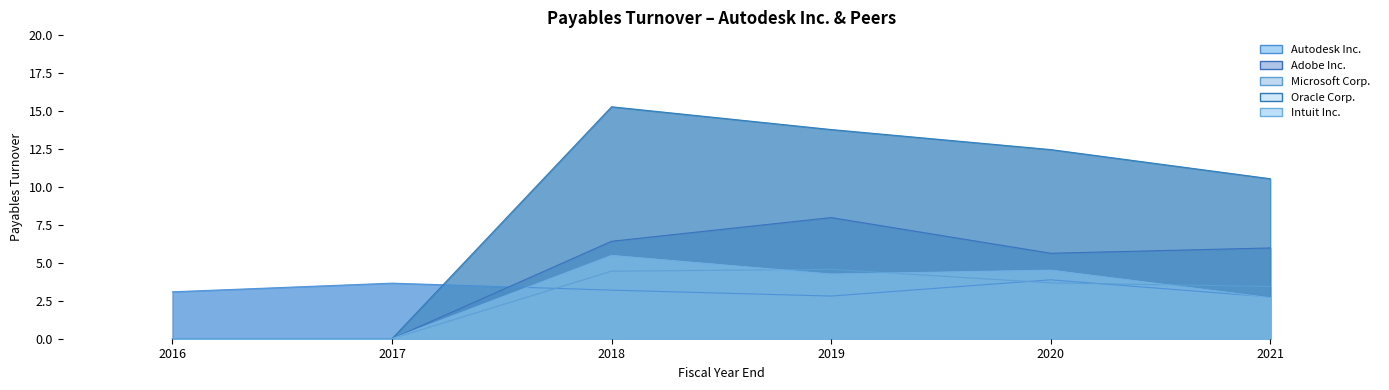

What is the greatest value displayed?

15.3